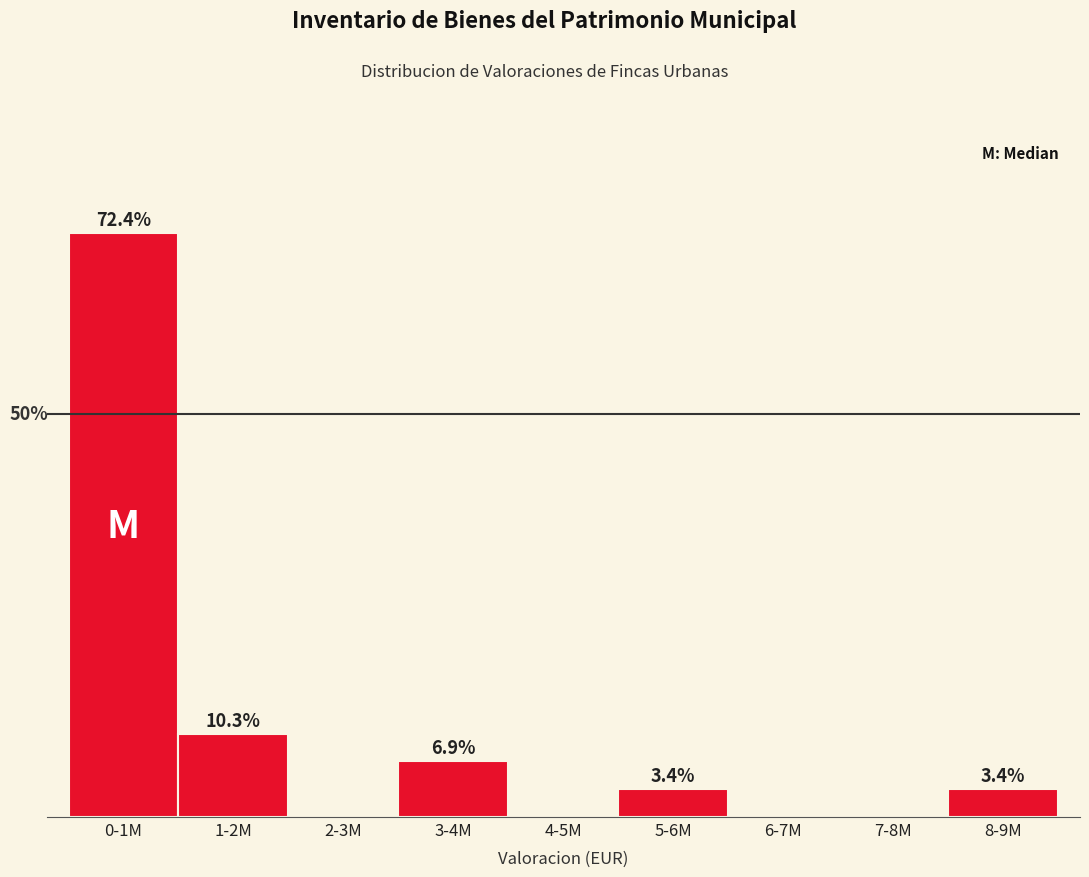

At which category does the chart reach its peak across all series?

0-1M